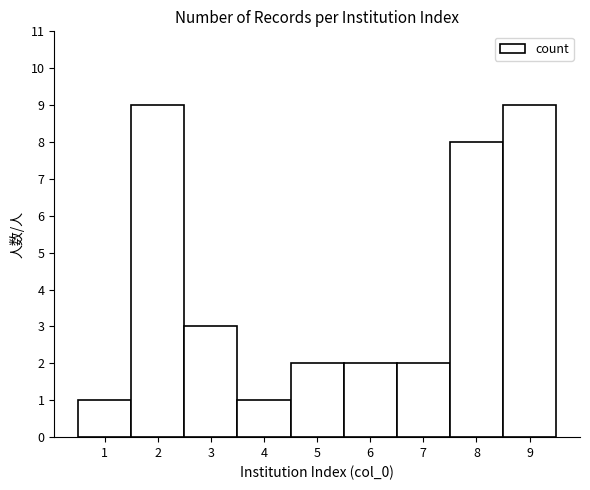

Reading left to right, transcribe this chart: for each bar, give the range it covers on the x-axis and its height. The values are not printed on the chart, so give them approximately, as read against the axis.

0.5 to 1.5: 1
1.5 to 2.5: 9
2.5 to 3.5: 3
3.5 to 4.5: 1
4.5 to 5.5: 2
5.5 to 6.5: 2
6.5 to 7.5: 2
7.5 to 8.5: 8
8.5 to 9.5: 9